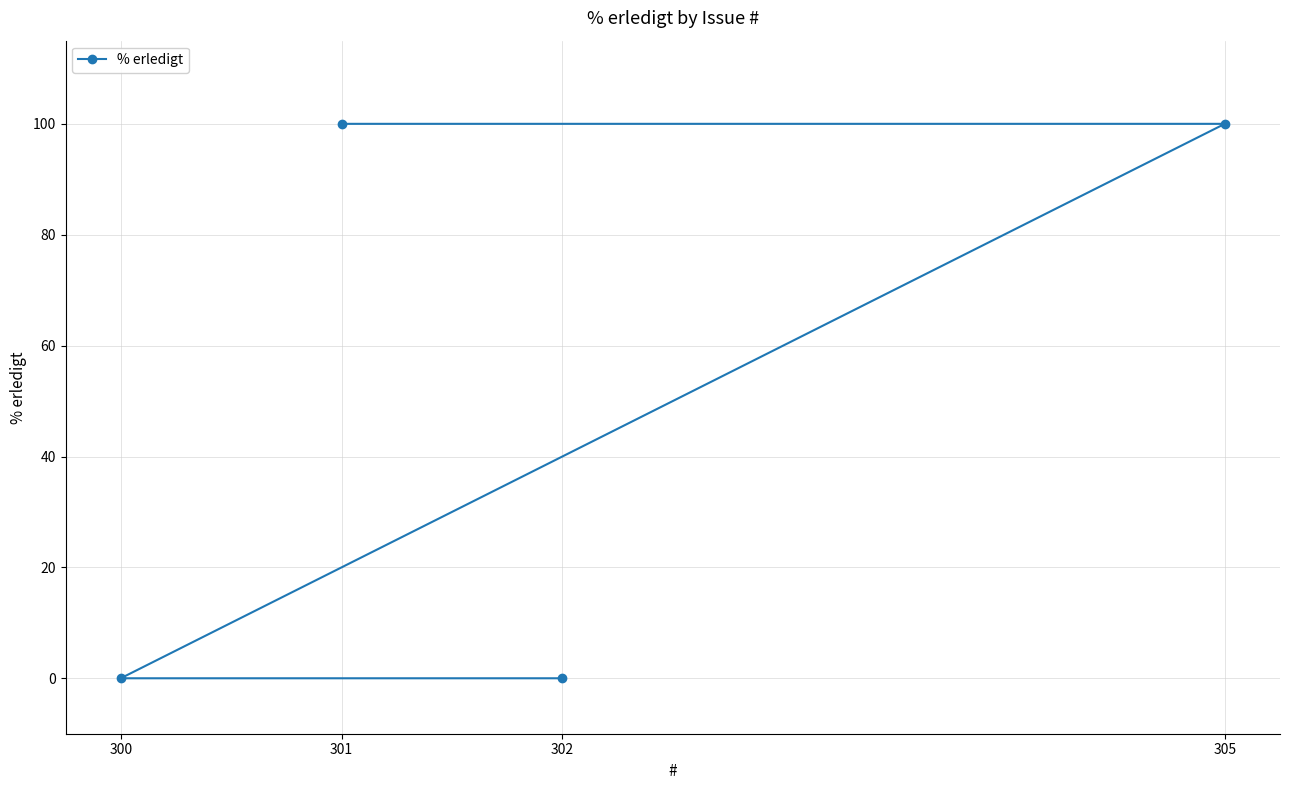

What is the label of the 4th point from the right?

302